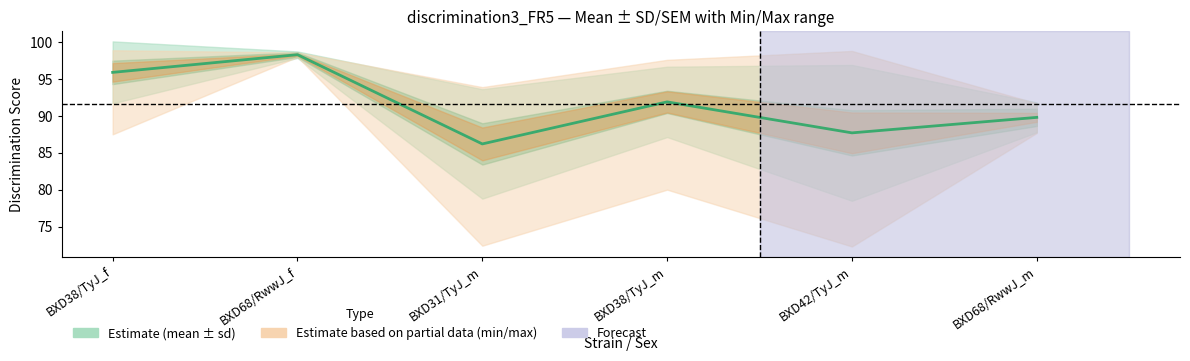

Between BXD38/TyJ_m and BXD31/TyJ_m, which is larger?

BXD38/TyJ_m